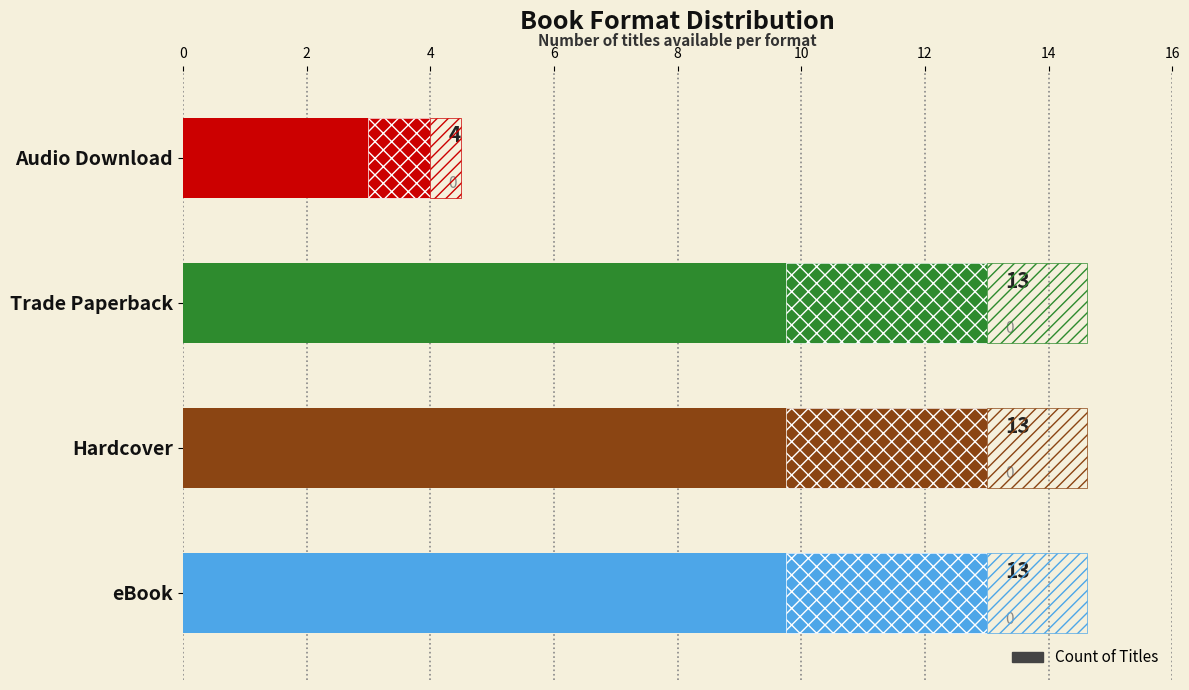

Reading right to left, what are all the values shown in this chart?

4	13	13	13